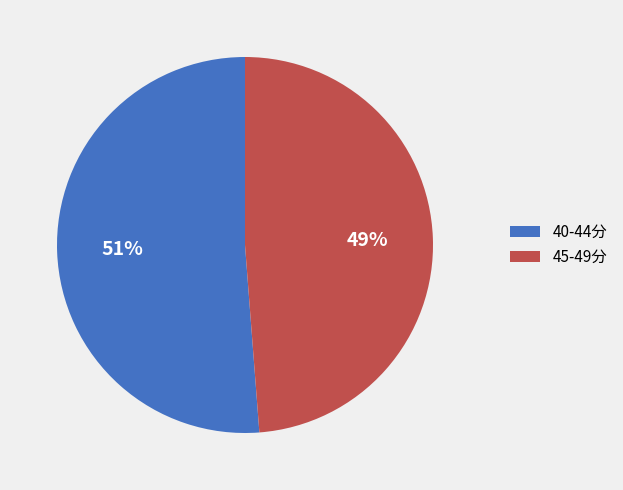

Is there any slice that represents more than half of the pie?

Yes